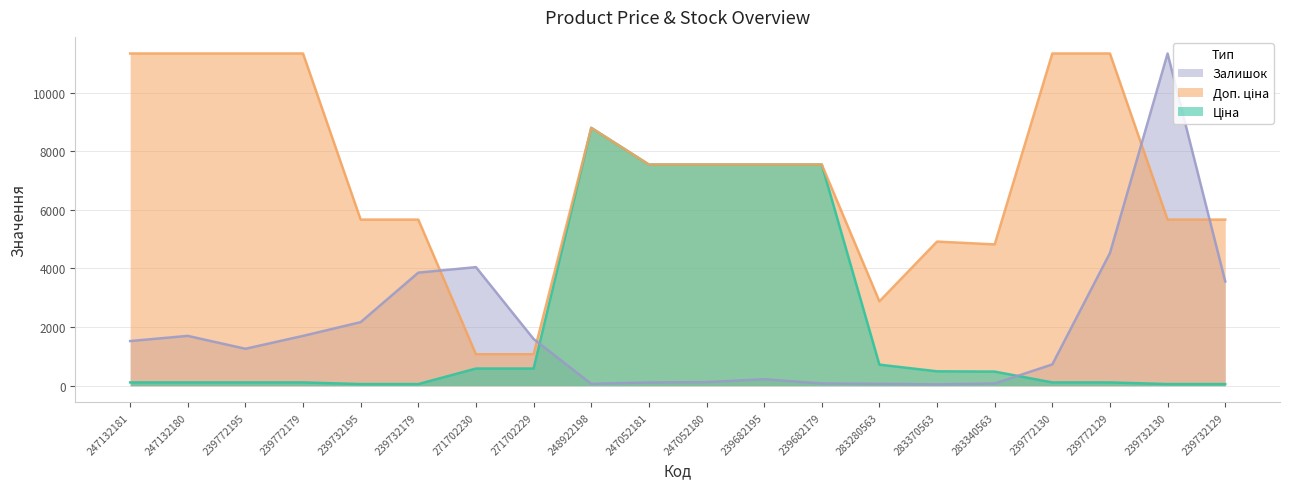

What is the average value of the Доп. ціна series?

7221.0